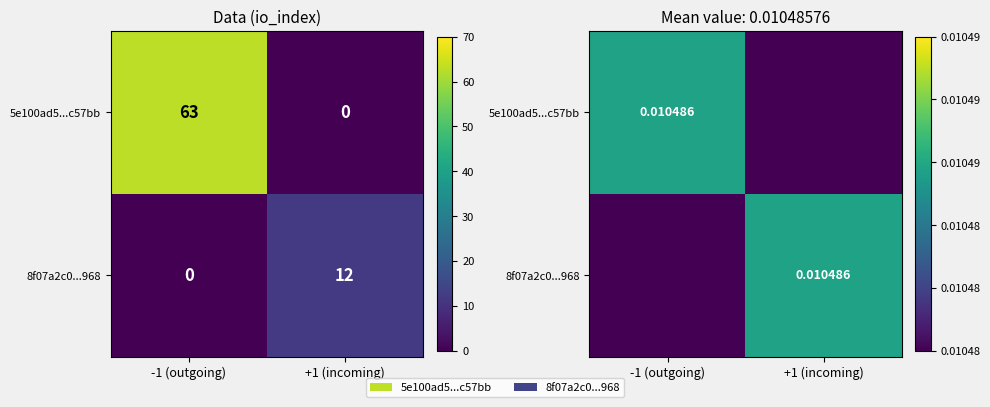

True or false: 5e100ad5...c57bb has a value of 0.0 at -1 (outgoing).

False